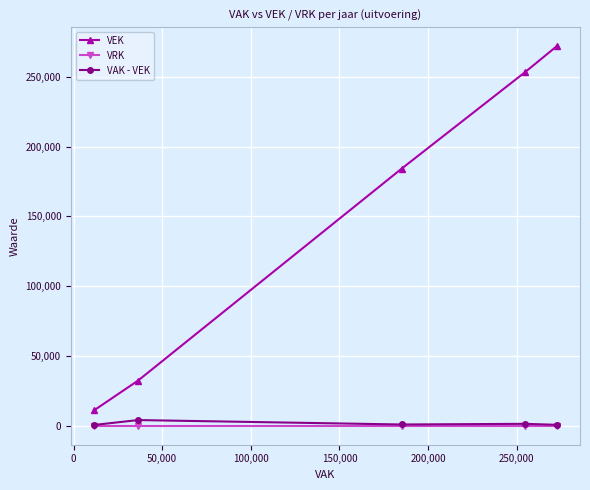

What is the difference between the second highest and second lowest values in the VAK - VEK series?

708